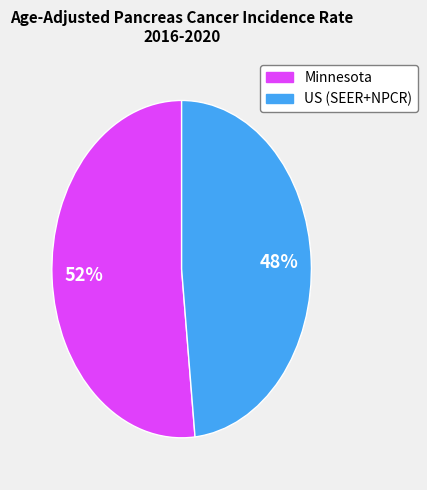

To the nearest percent, what is the average slice percentage?

50%